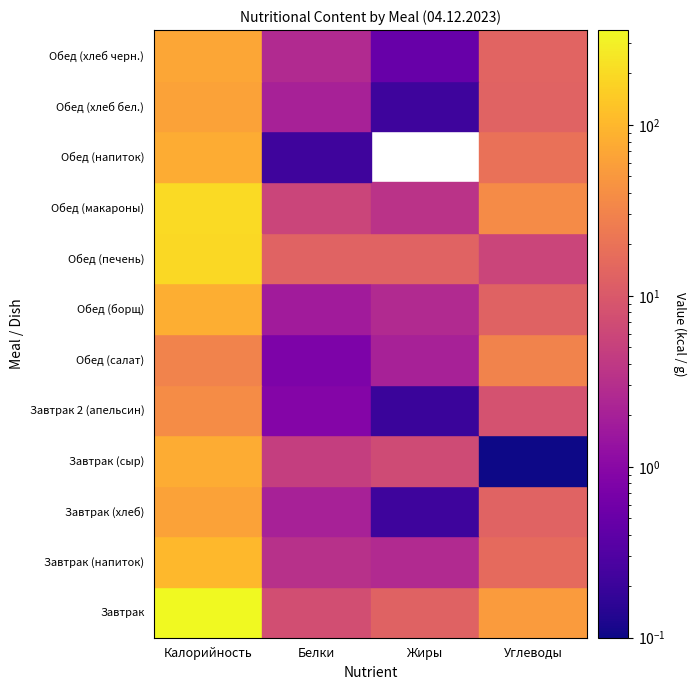

Read the Обед (напиток) value at Белки.

0.2